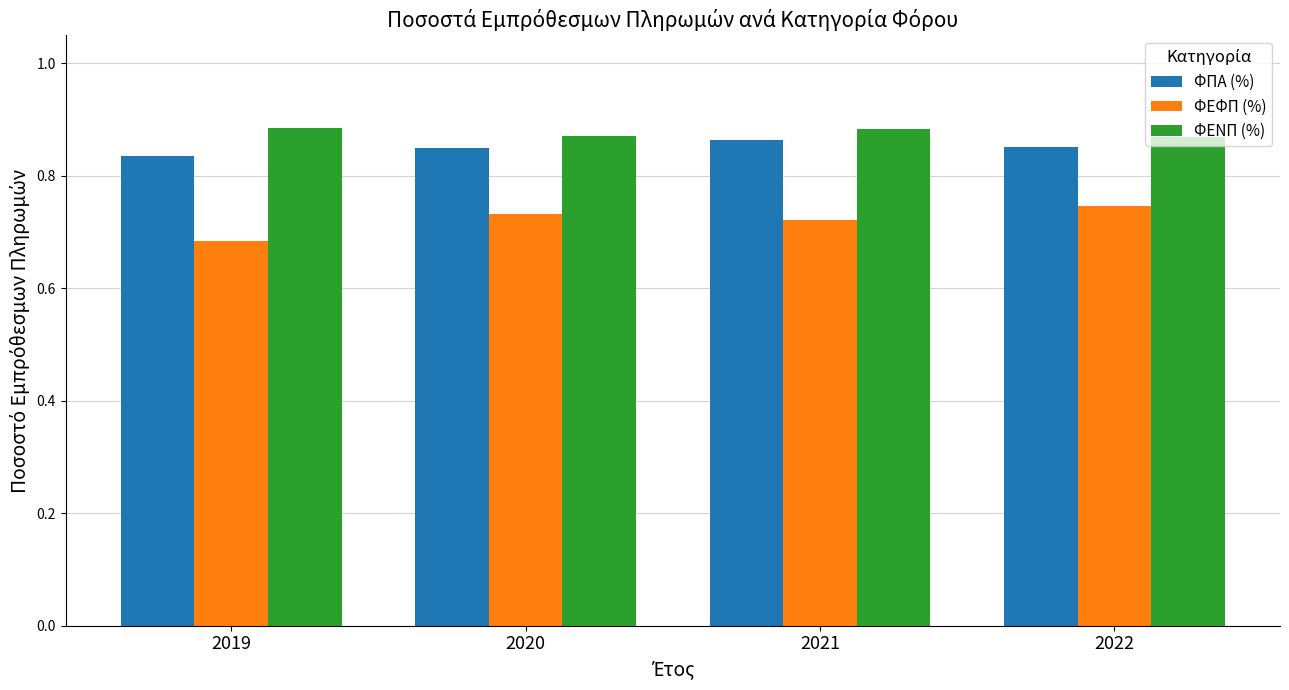

Which category has the lowest value across all series?

2019